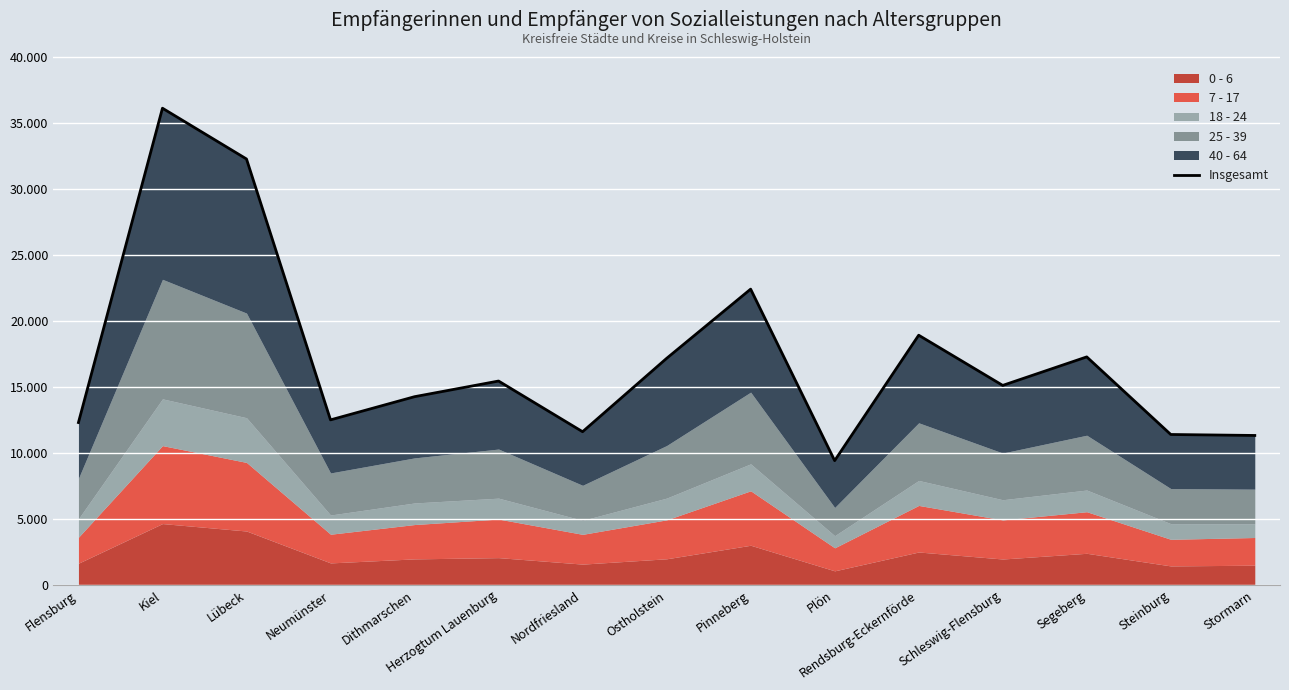

What is the maximum value shown in the chart?

36118